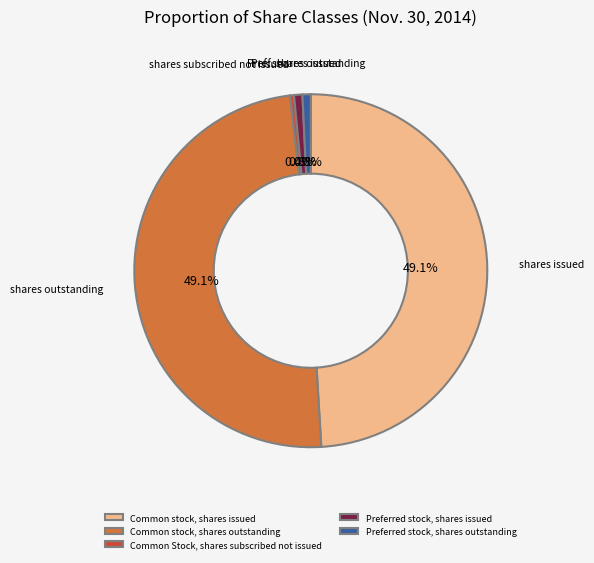

Is there any slice that represents more than half of the pie?

No